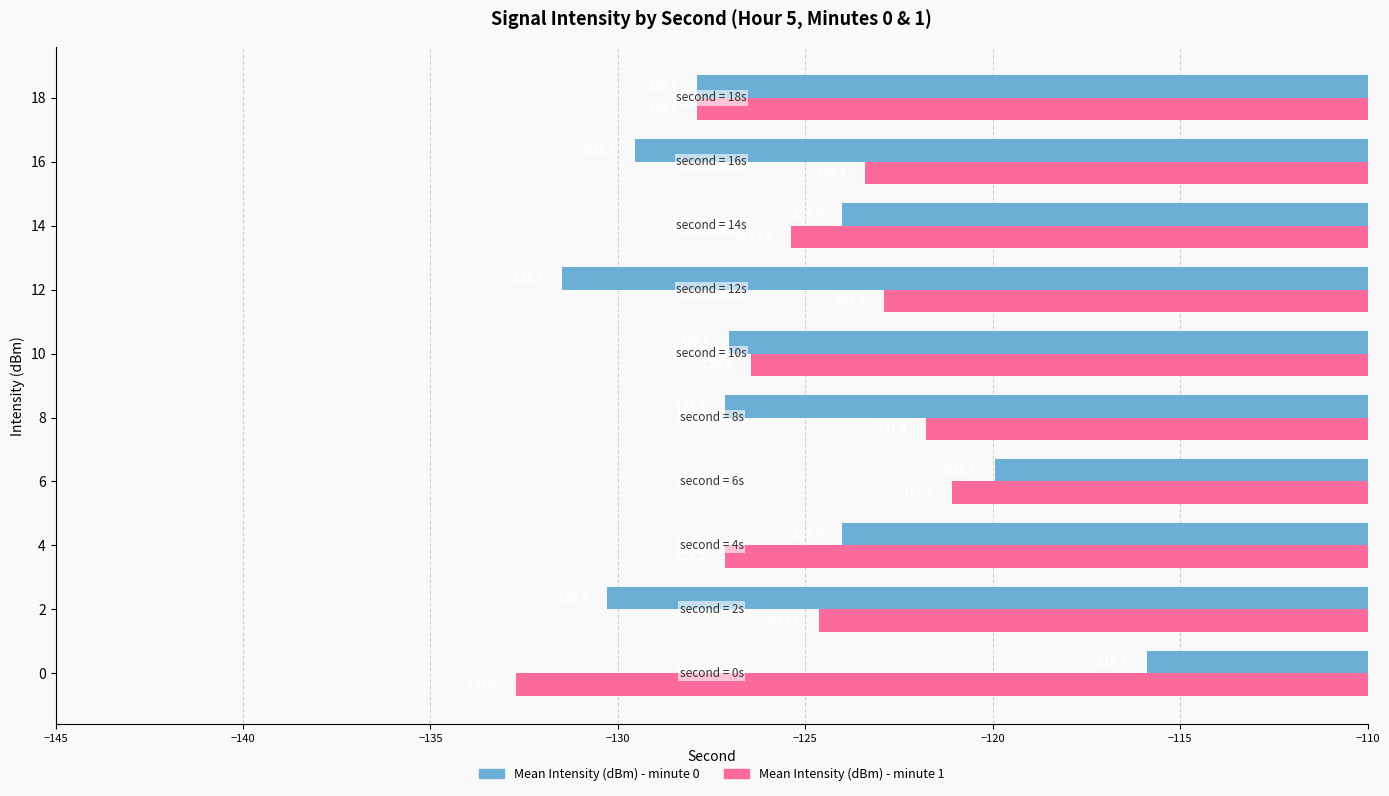

The value of Mean Intensity (dBm) - minute 0 at 12 is -131.5. True or false?

True